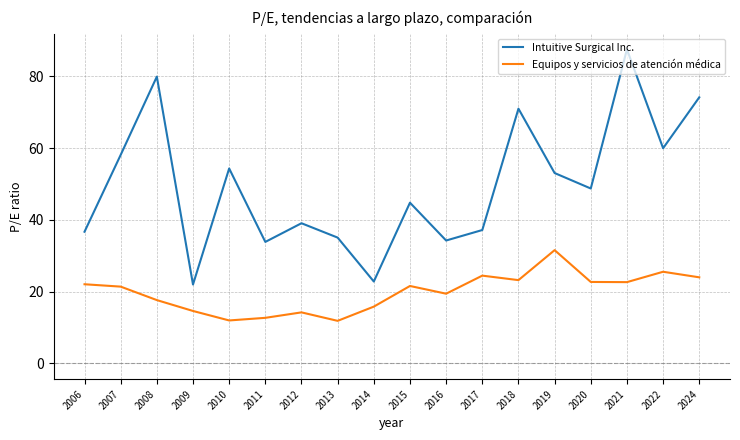

Is the value of Intuitive Surgical Inc. at 2015 greater than the value of Equipos y servicios de atención médica at 2006?

Yes